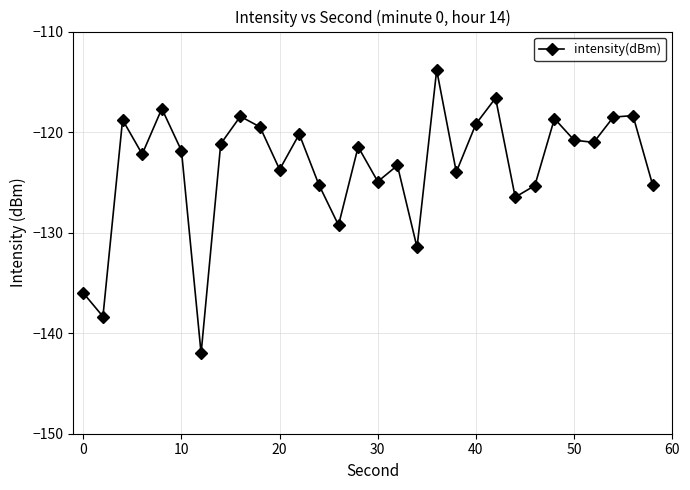

What is the value of the 2nd point from the left?

-138.3